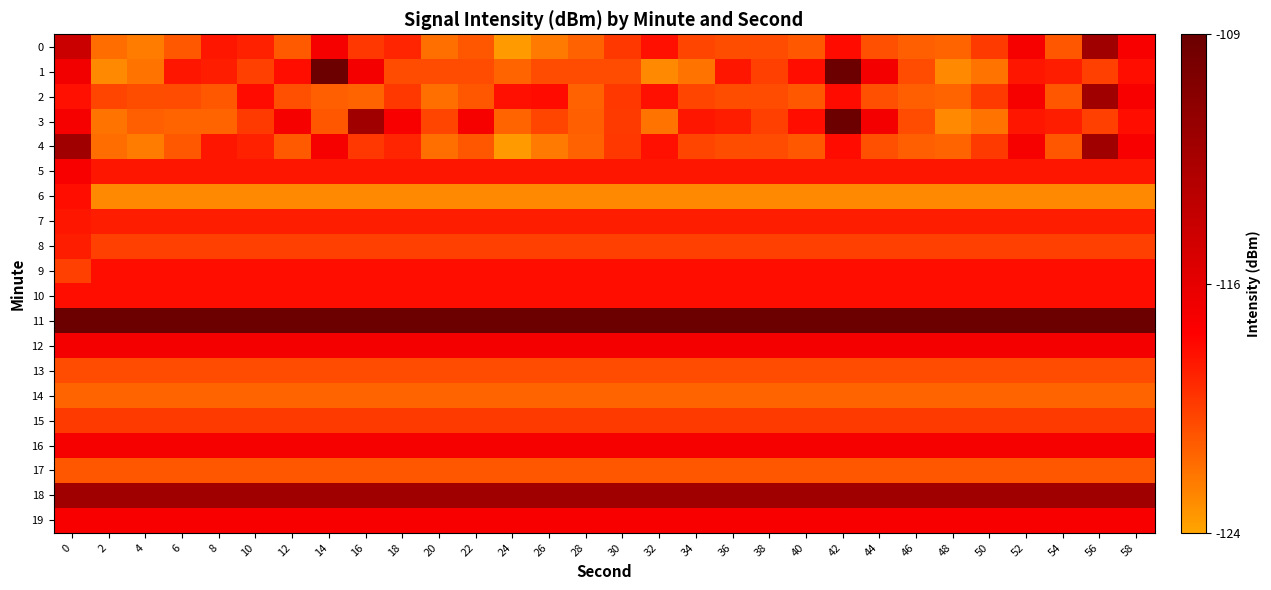

Which series has the largest range (max minus min)?

1